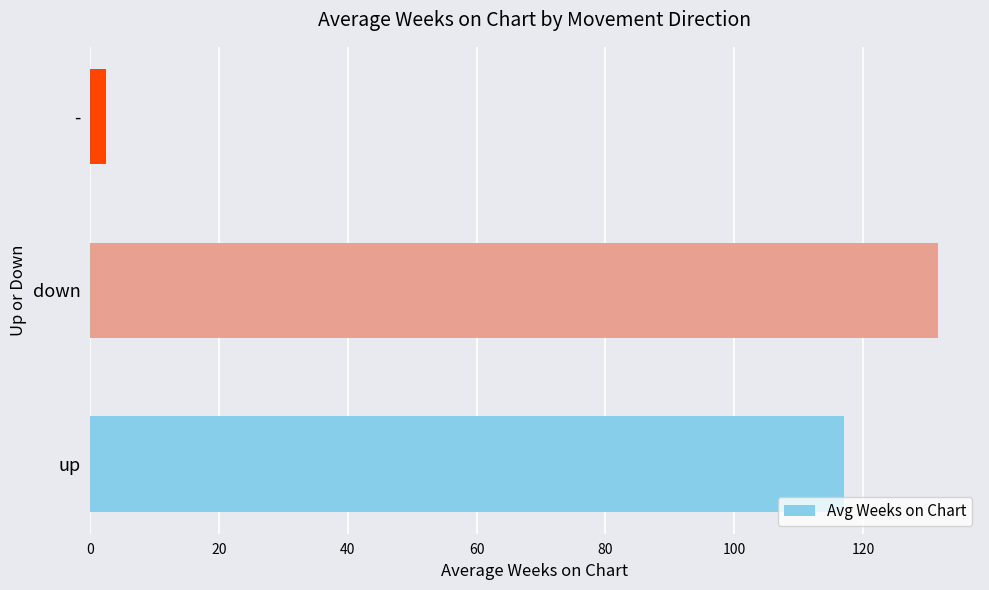

Where is the data nearest to the value 67?

up